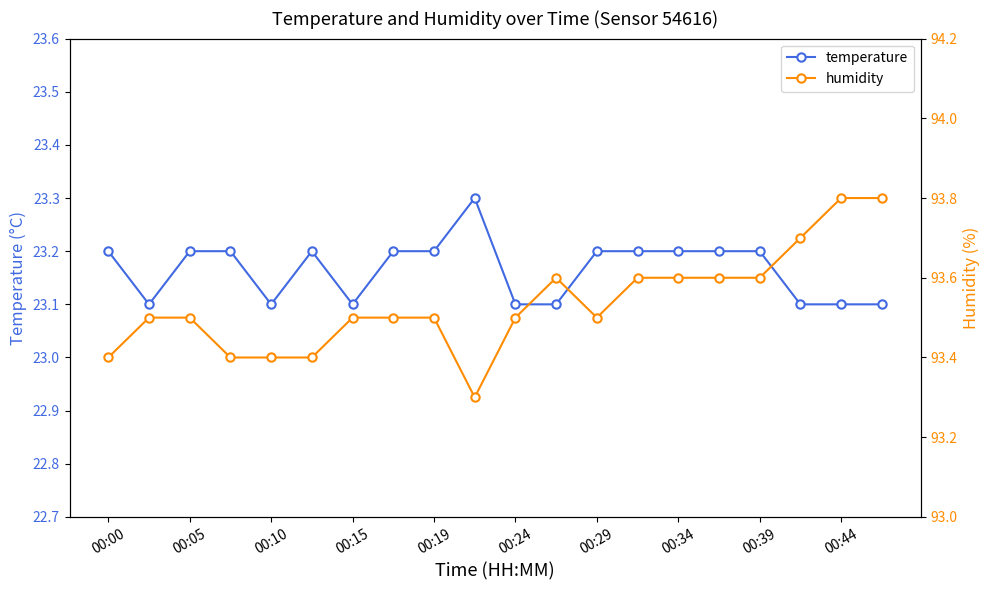

True or false: temperature and humidity intersect in this chart.

False